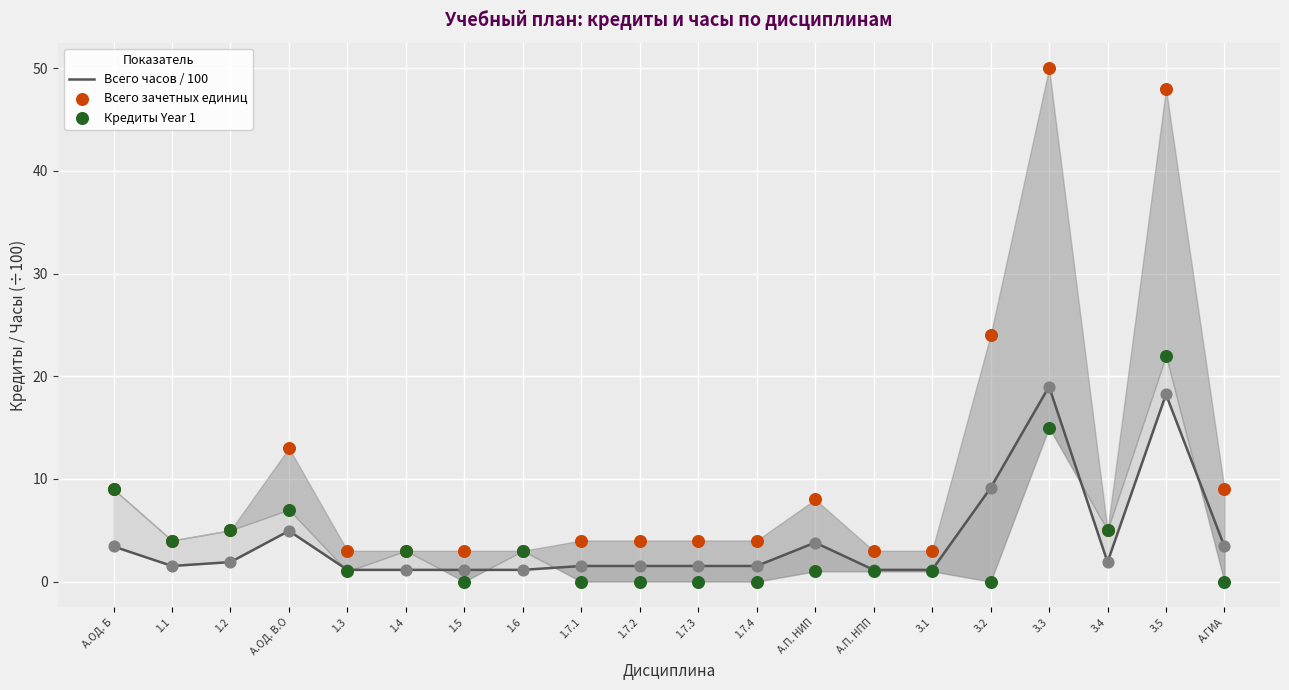

Is the value of Всего часов / 100 at 1.1 greater than the value of Всего зачетных единиц at А.ГИА?

No